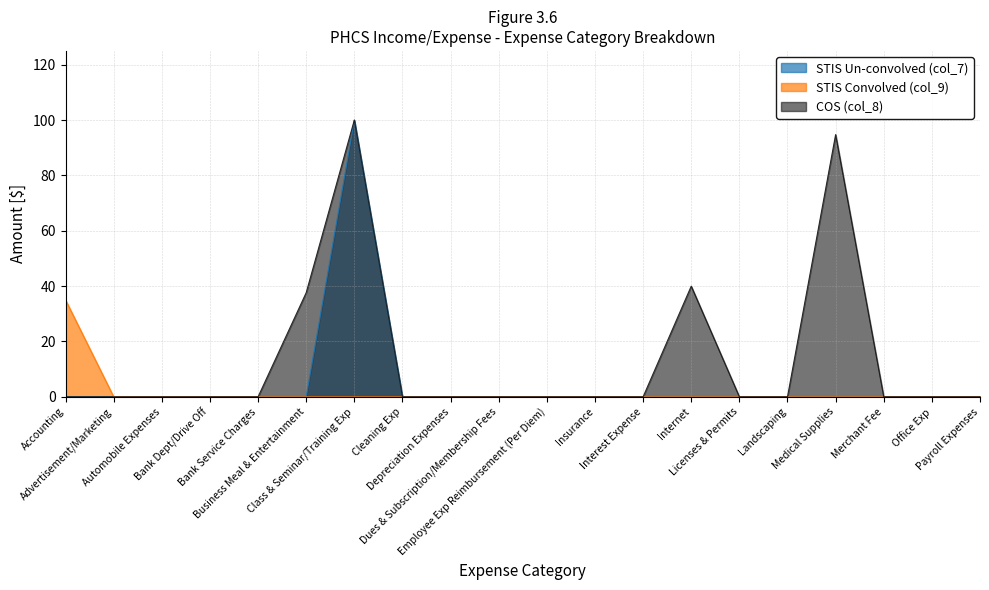

What is the difference between the maximum and second lowest values in the COS (col_8) series?

100.0